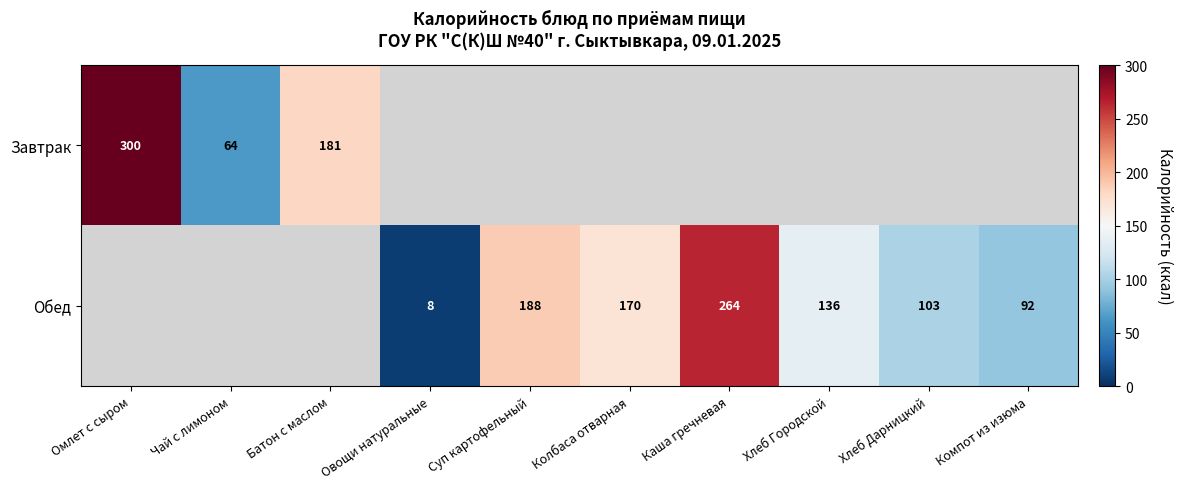

Is it true that Обед equals 28 at Хлеб Дарницкий?

False